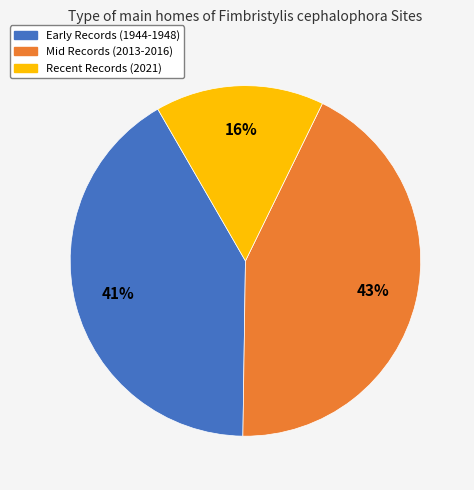

Does any single category account for the majority?

No